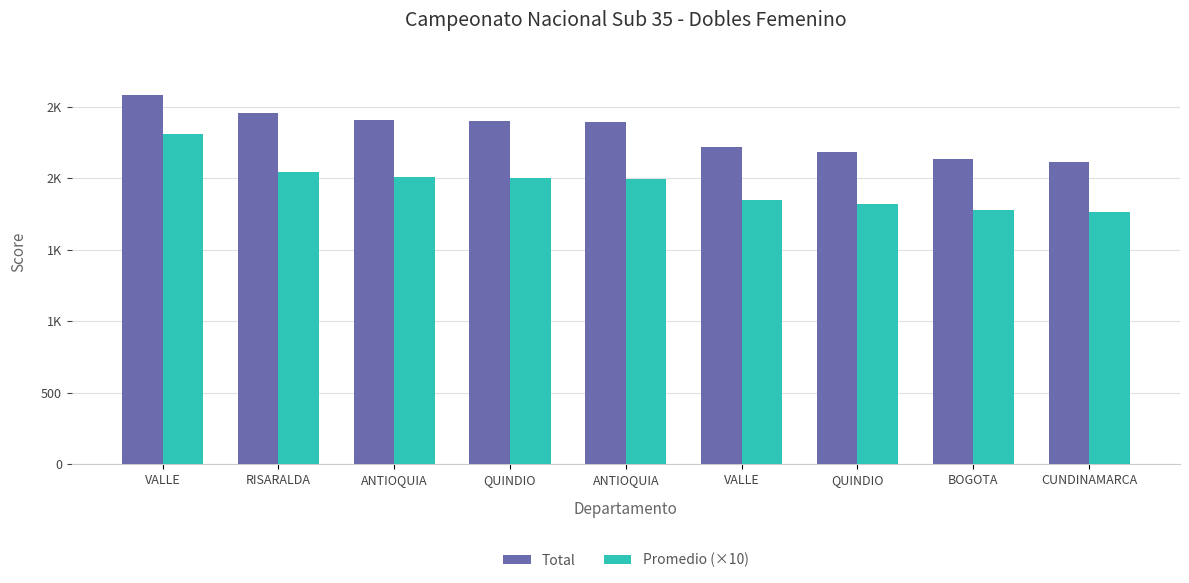

At CUNDINAMARCA, list the series in order from largest to smallest.

Total, Promedio (×10)